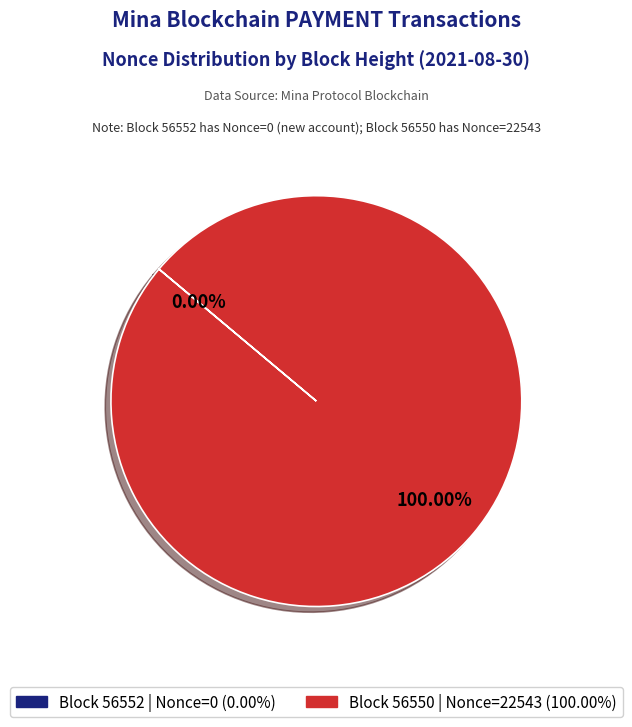

Is there a majority slice in this chart?

Yes